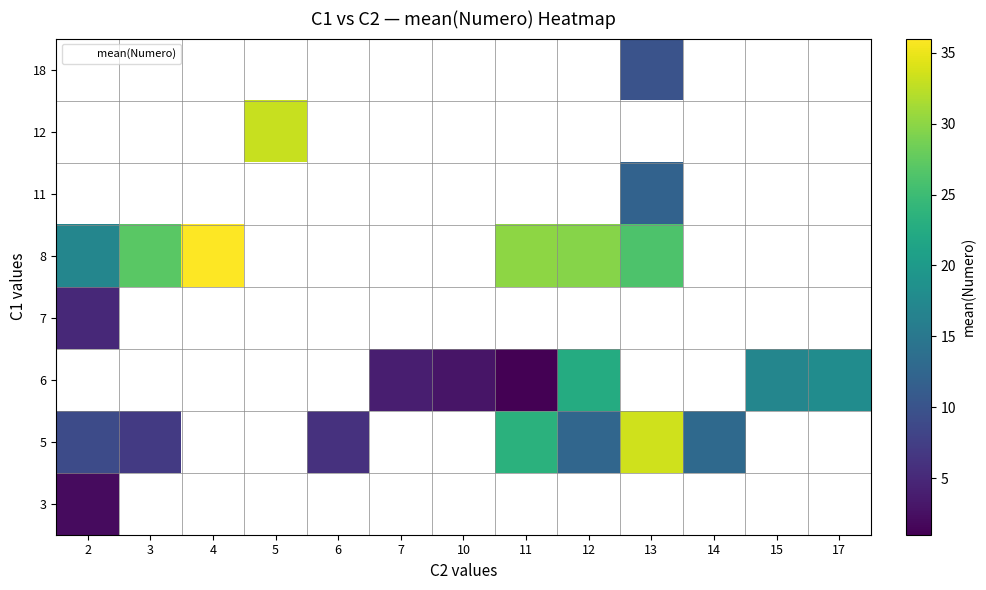

At how many categories does at least one series exceed 1?

13